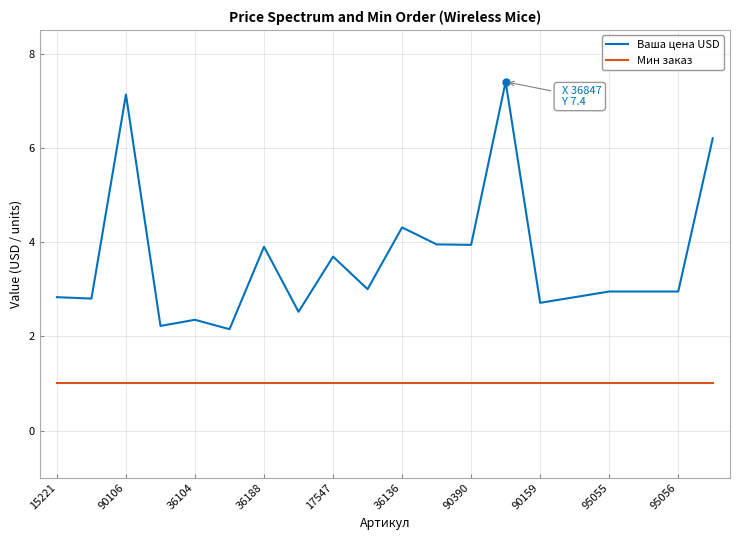

Rank the series by their maximum value, from highest to lowest.

Ваша цена USD, Мин заказ